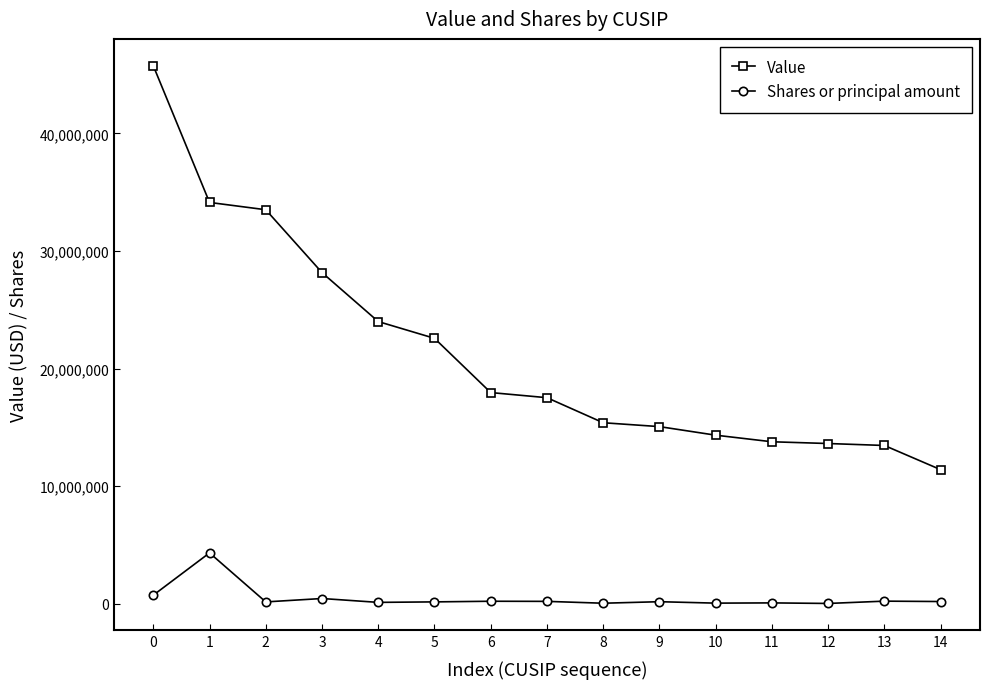

True or false: Shares or principal amount and Value cross at least once.

False